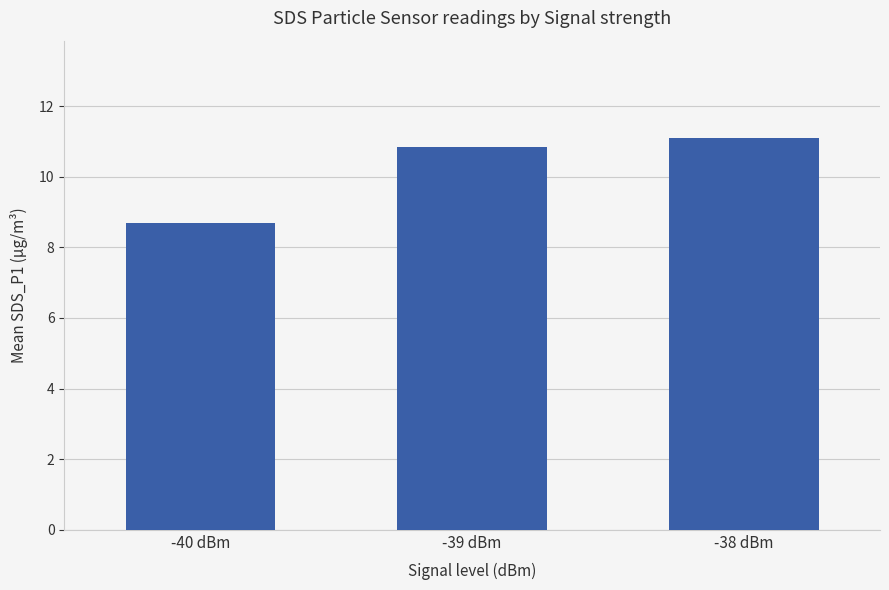

What is the change in value from -40 dBm to -38 dBm?

+2.4